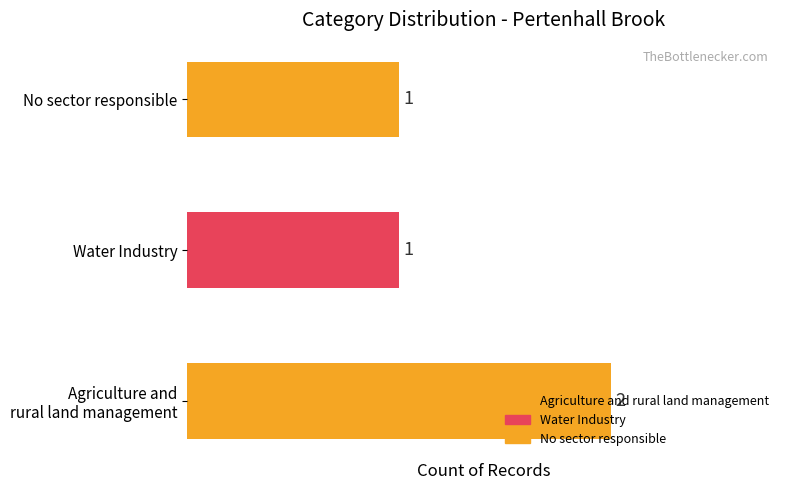

Read the value at Agriculture and rural land management.

2